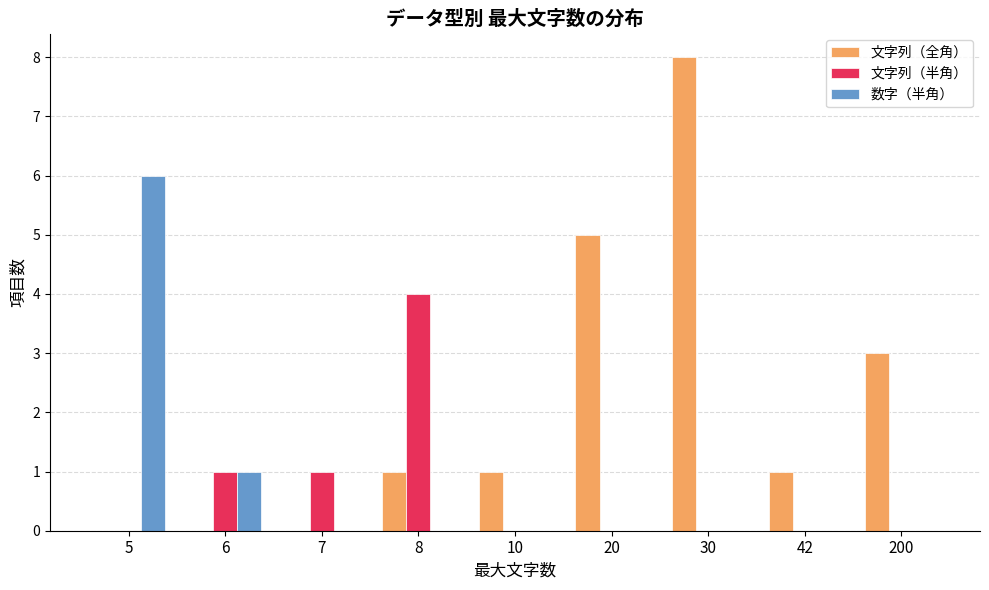

Which series changed the most between 20 and 30?

文字列（全角）